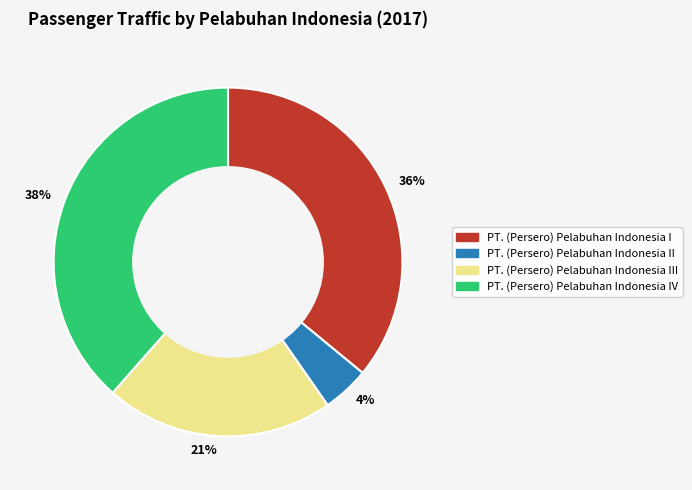

What is the ratio of the value at 38% to the value at 36%?

1.1